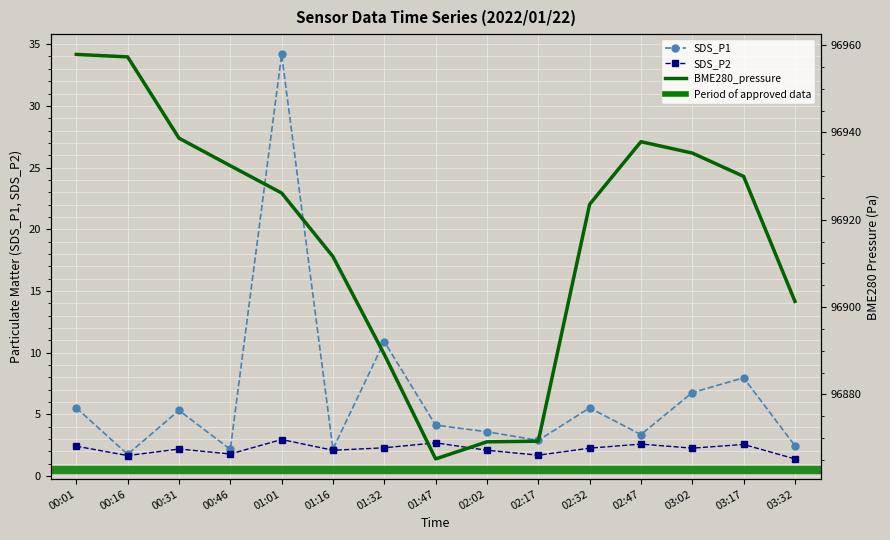

What is the sum of the SDS_P2 values at 02:32 and 00:01?

4.7